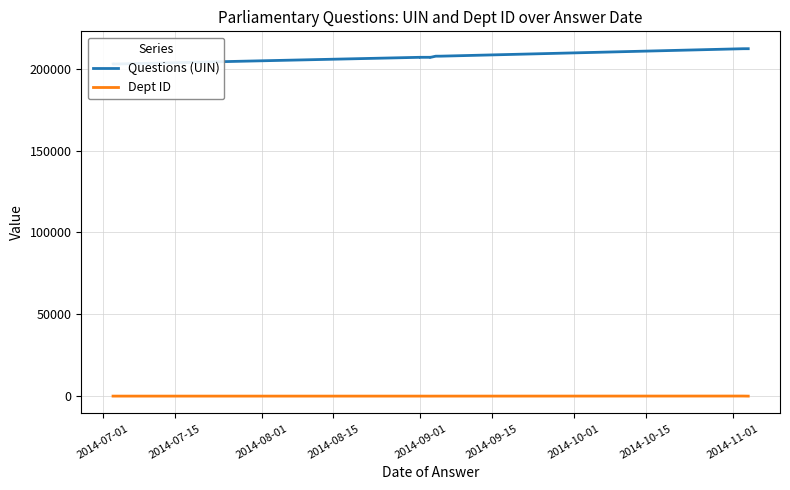

Which series changed the most between 2014-10-15 and 2014-11-01?

Questions (UIN)